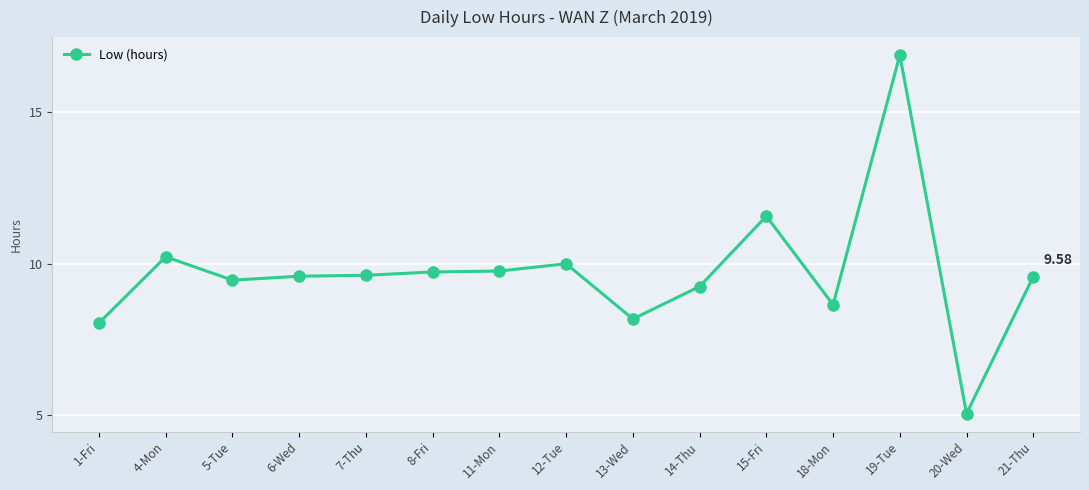

At which label does the data first exceed 9?

4-Mon